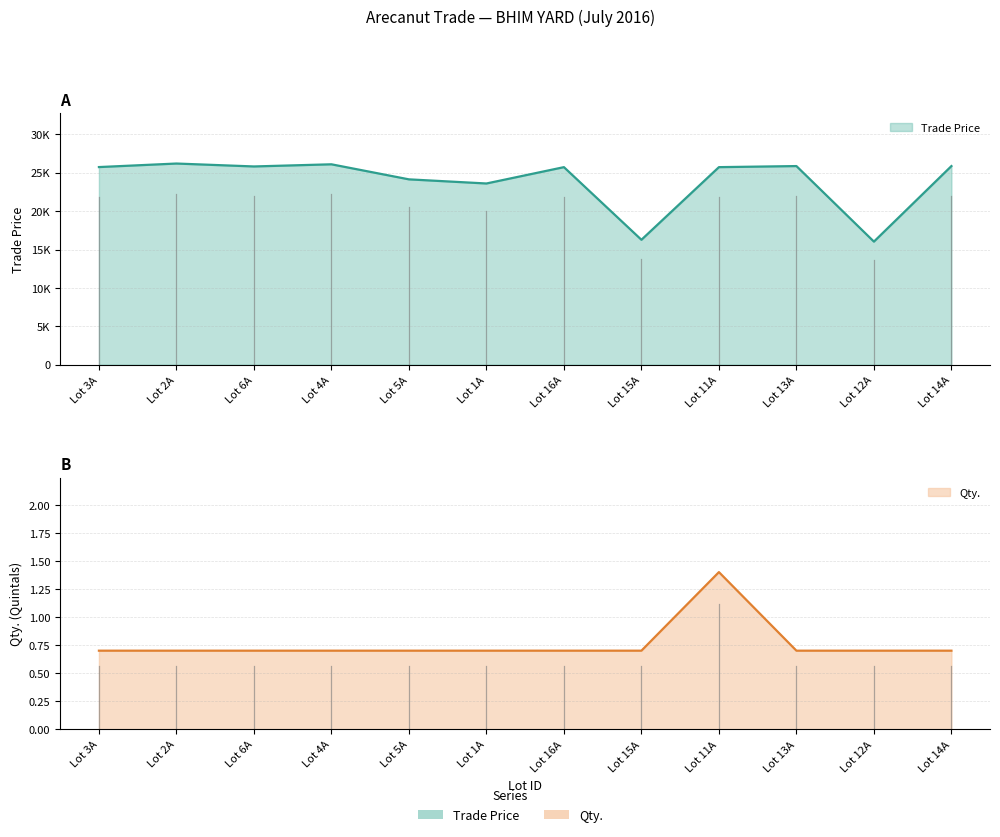

Which has a higher value, Lot 12A or Lot 14A?

Lot 14A